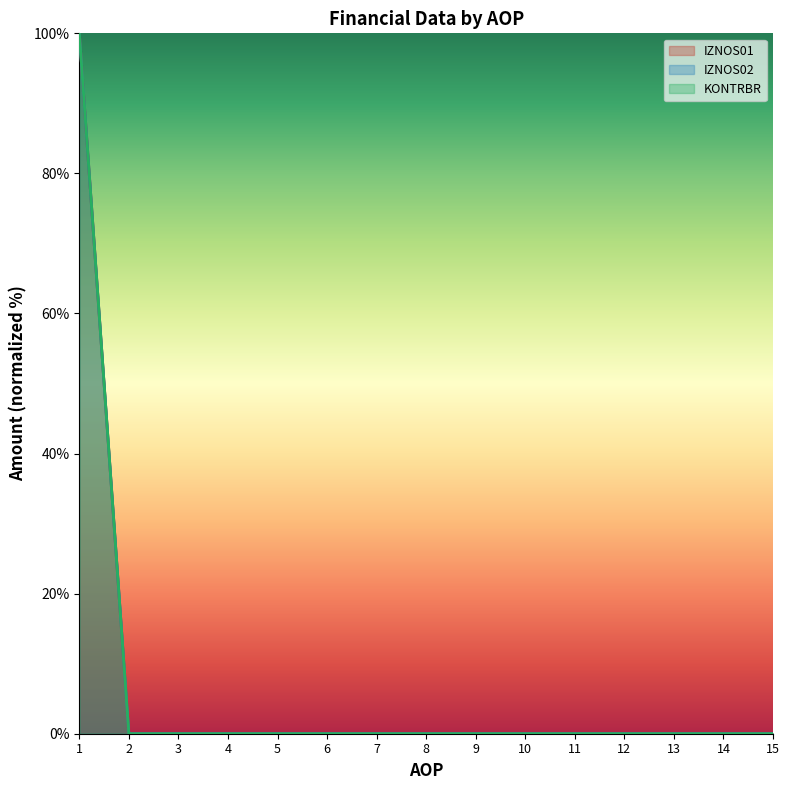

Is the value of IZNOS02 at 7 greater than the value of IZNOS01 at 5?

No